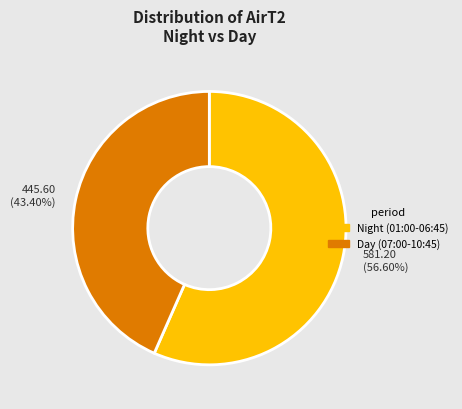

How many segments does this pie chart have?

2